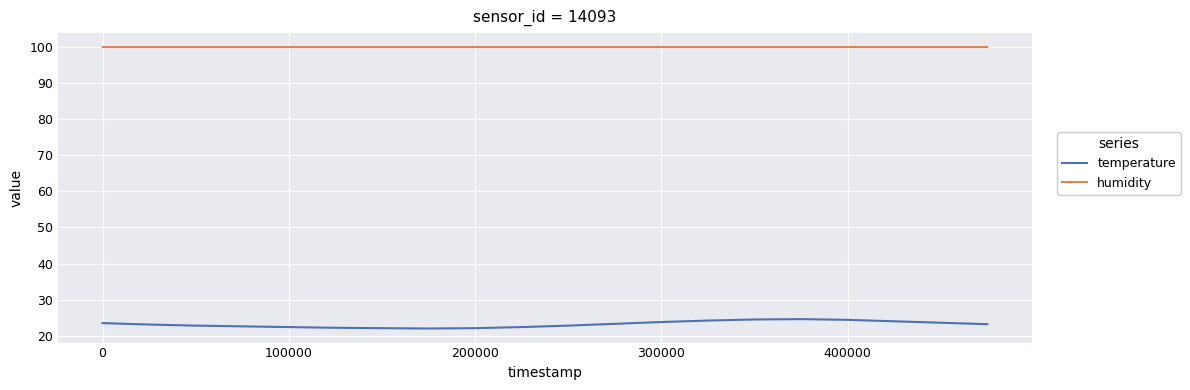

What is the highest value of the humidity series?

99.9